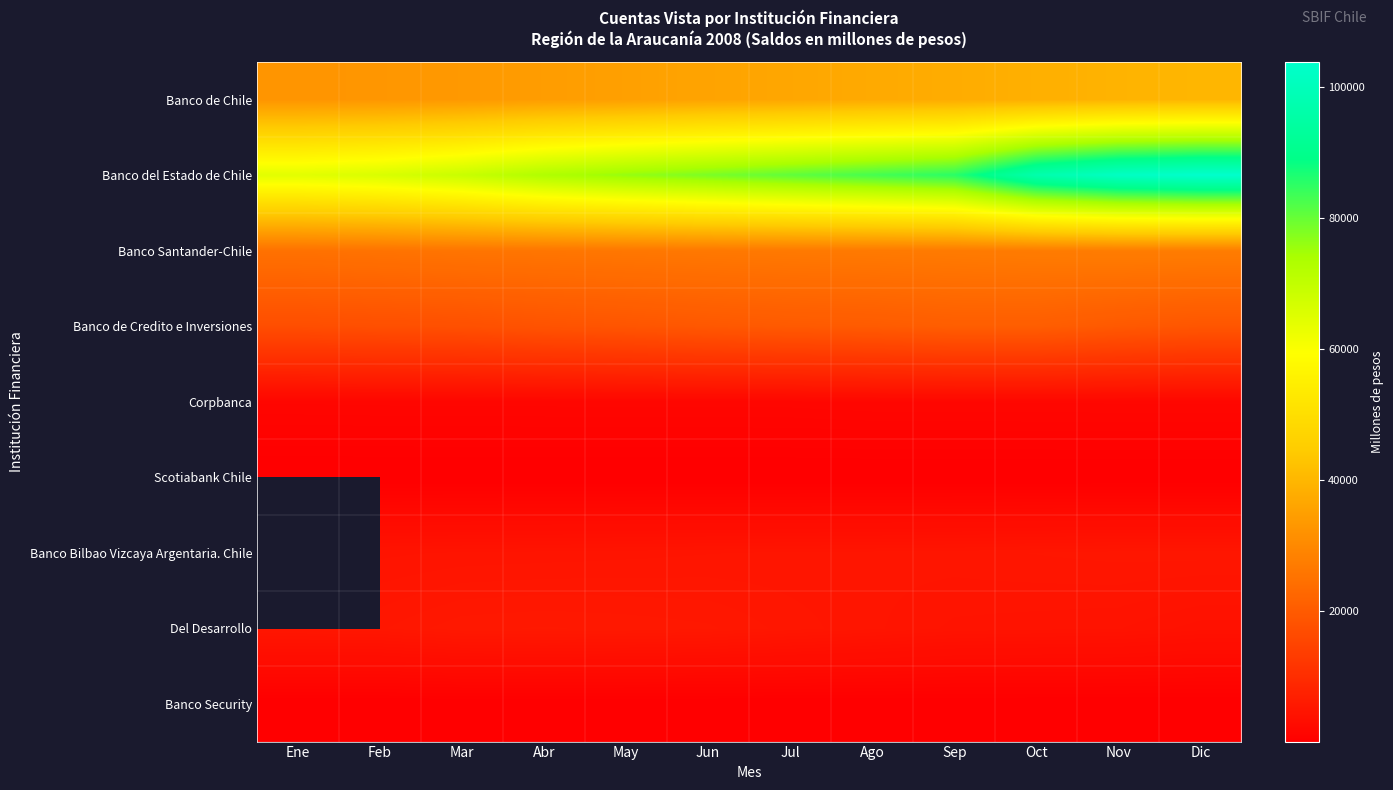

How many values in the Banco del Estado de Chile series exceed 80669?

5